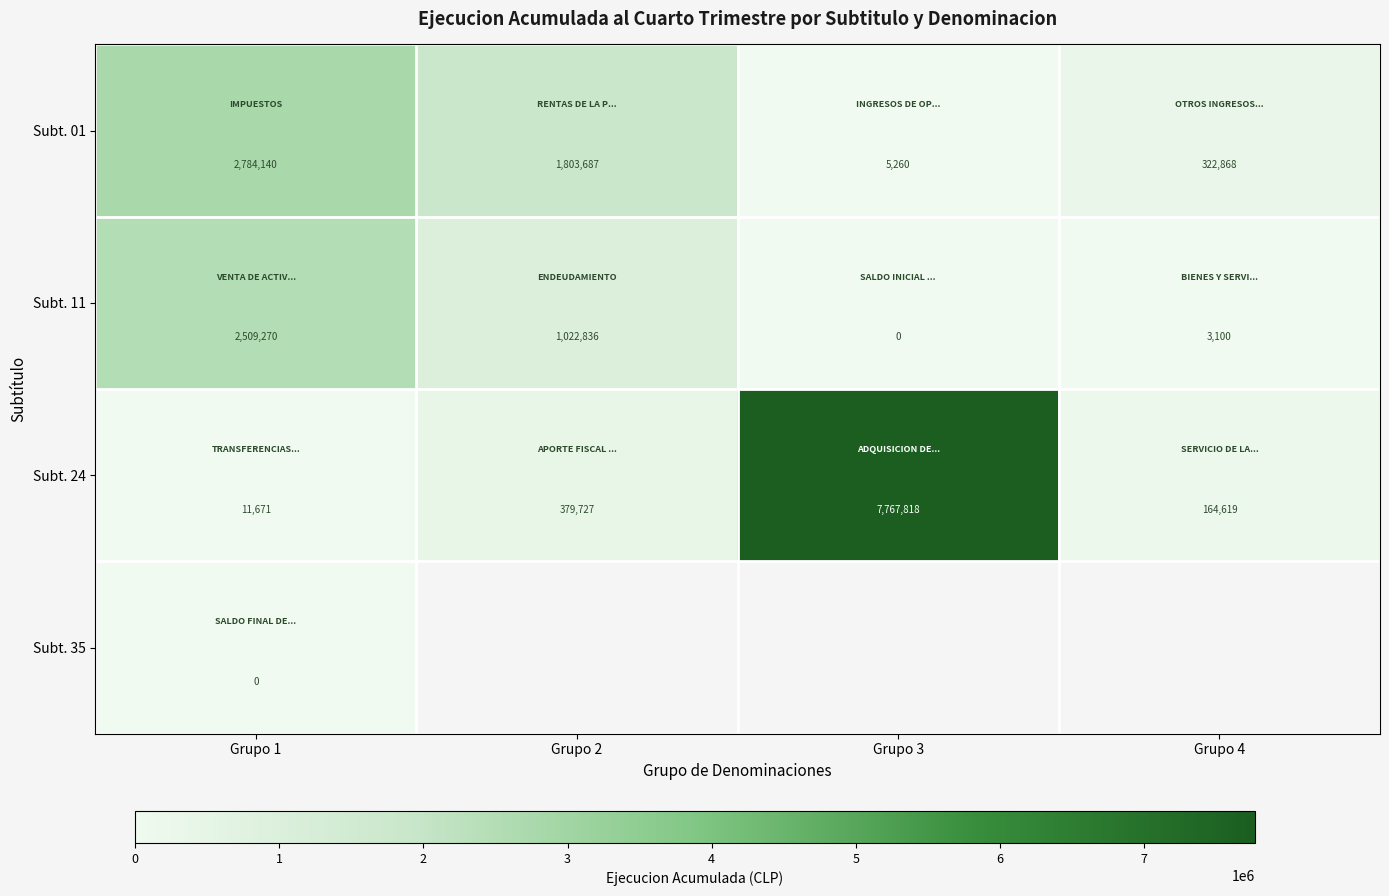

What is the sum of the Subt. 11 values at Grupo 3 and Grupo 1?

2509270.0